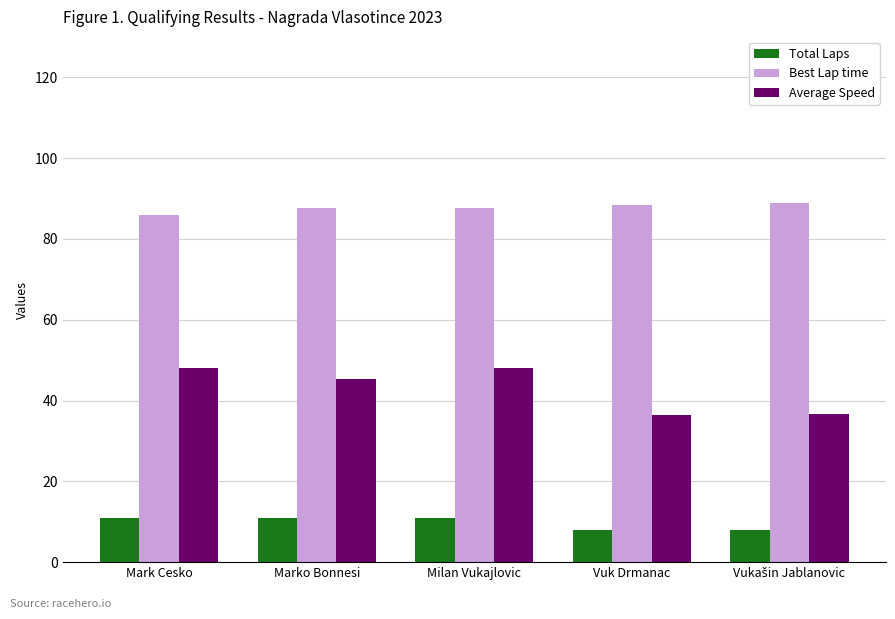

Which series has the largest total across all categories?

Best Lap time